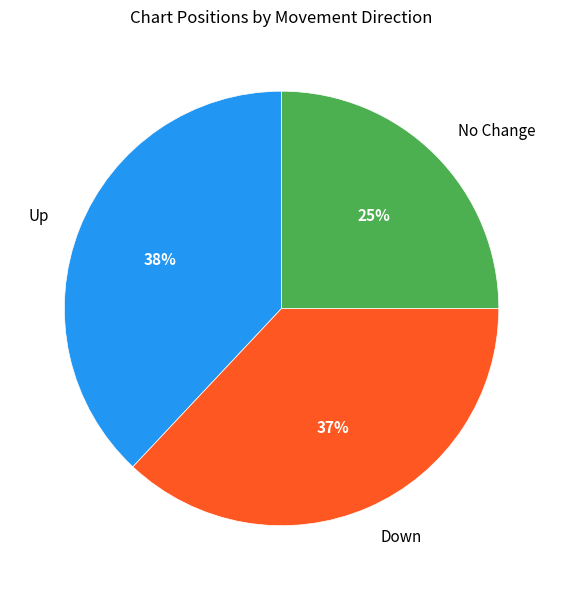

To the nearest percent, what is the difference between the largest and smallest slice percentages?

13%